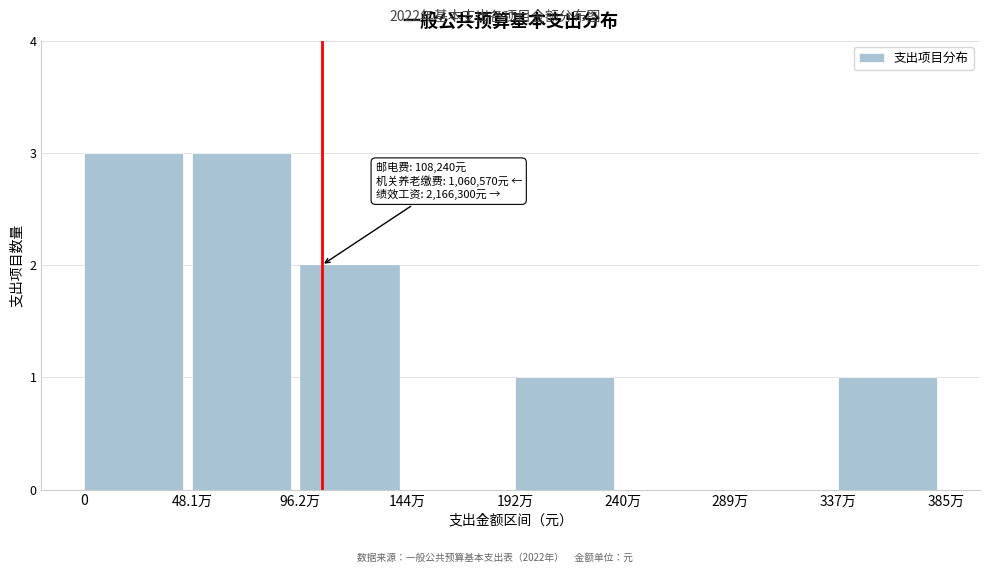

Reading left to right, what are all the values shown in this chart?

0=3	48.1万=3	96.2万=2	144万=0	192万=1	240万=0	289万=0	337万=1